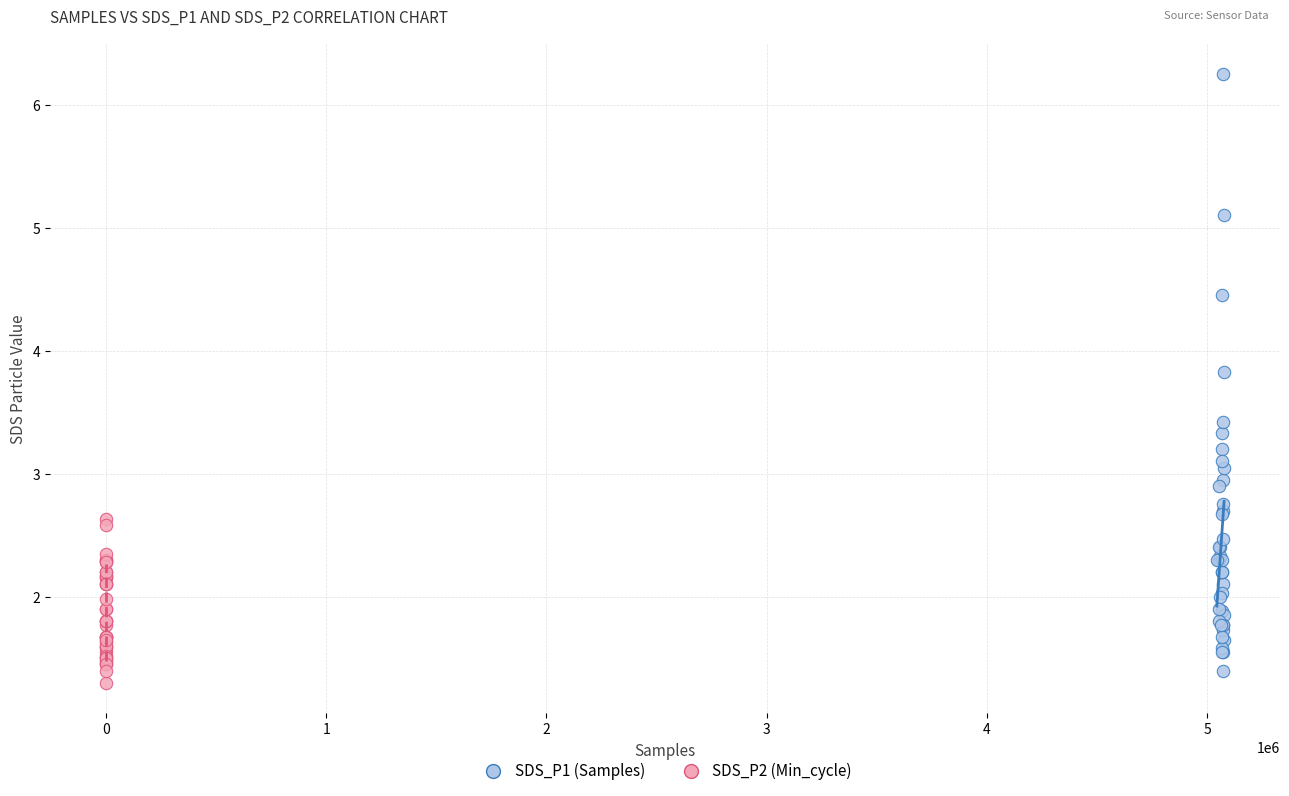

Which series has the widest spread of Y values?

SDS_P1 (Samples)